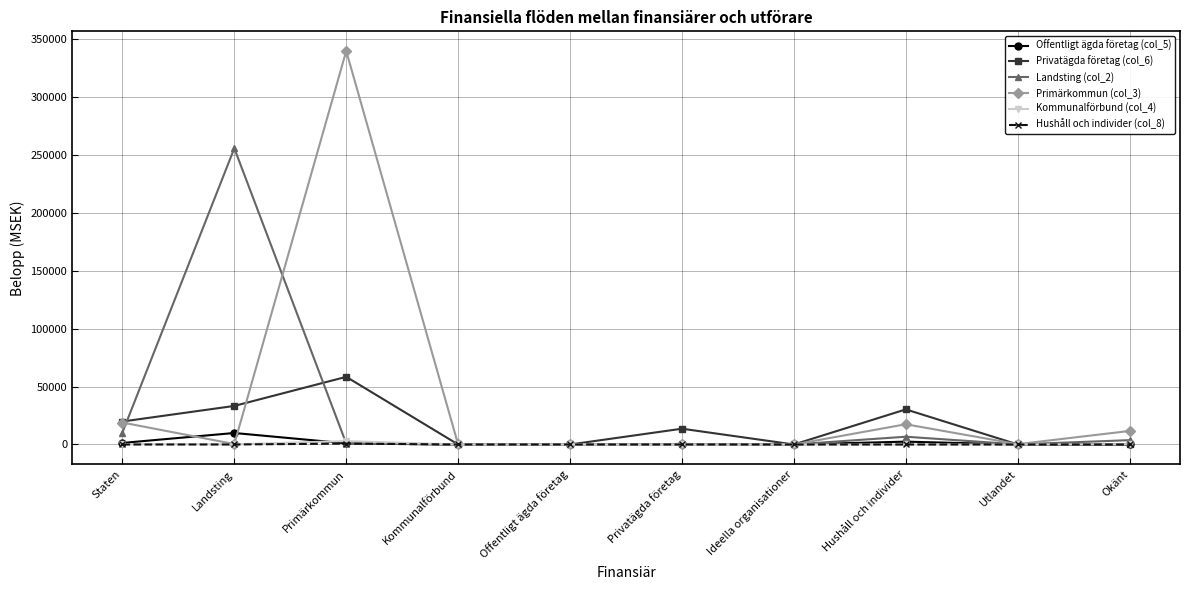

Where does the Primärkommun (col_3) series first go above 380?

Staten